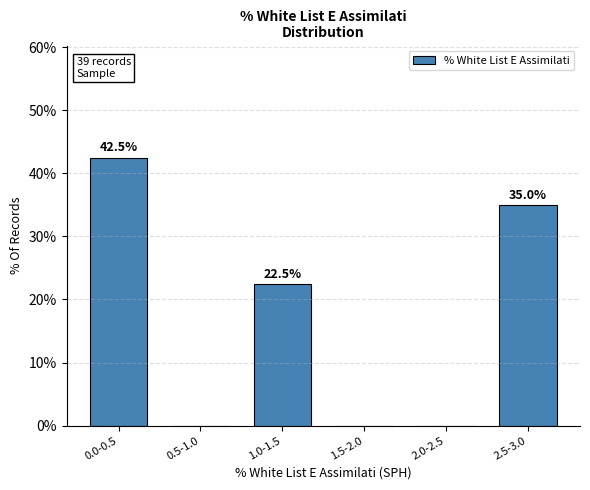

Reading right to left, what are all the values shown in this chart?

2.5-3.0=35.0	2.0-2.5=0.0	1.5-2.0=0.0	1.0-1.5=22.5	0.5-1.0=0.0	0.0-0.5=42.5